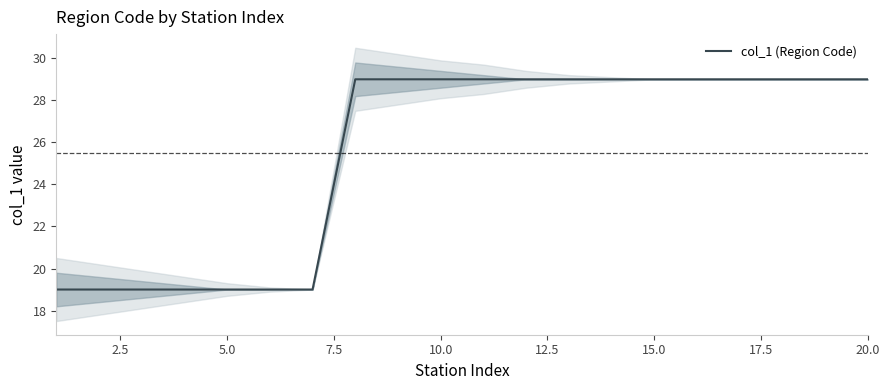

How many data points are less than 29?

7